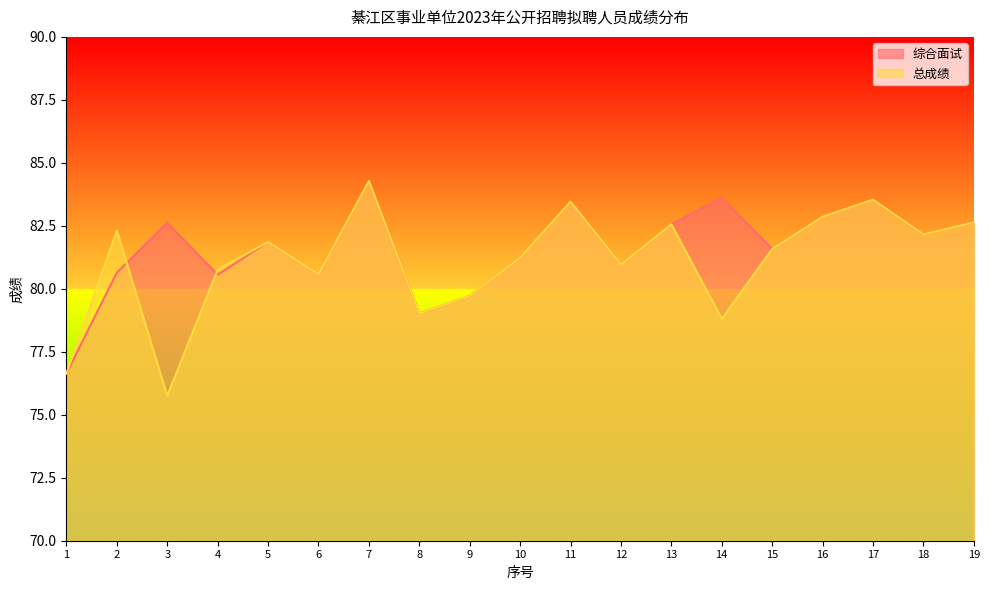

Between 1 and 8, which series saw the biggest shift?

综合面试